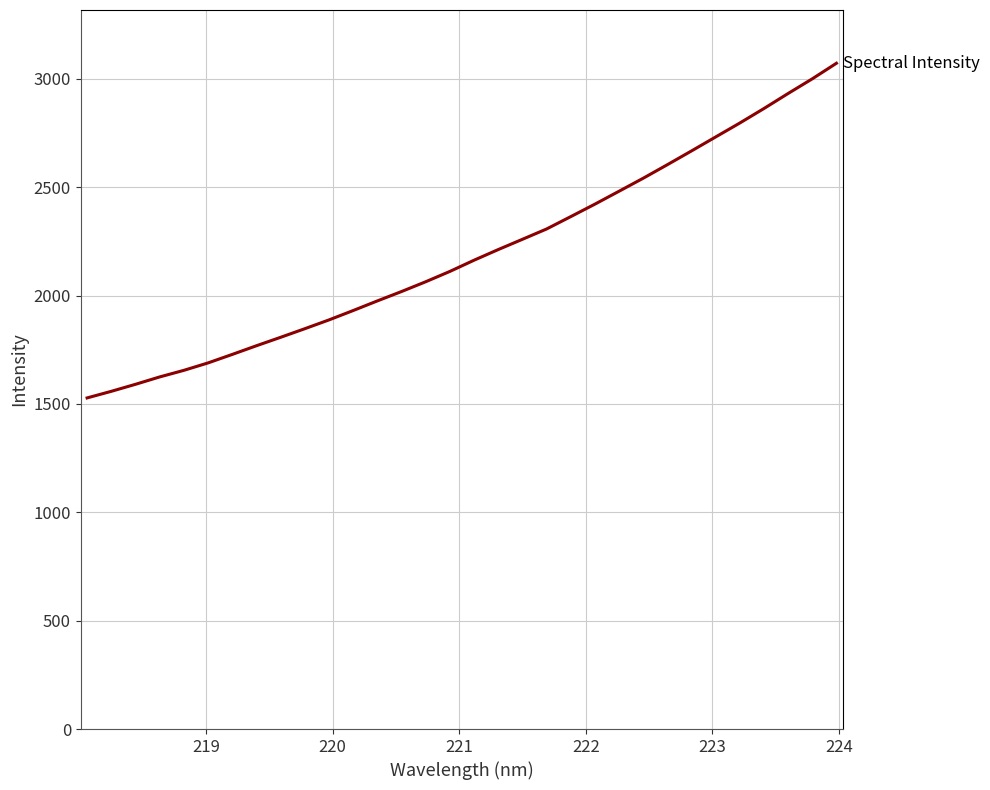

What is the greatest value displayed?

3071.4